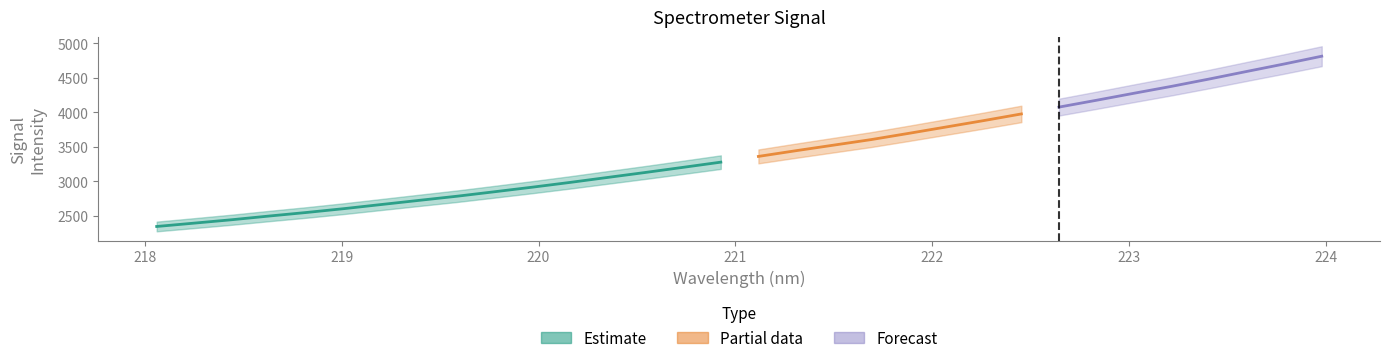

Approximately how many times larger is the value at 219.9712 compared to 220.5444?

0.9